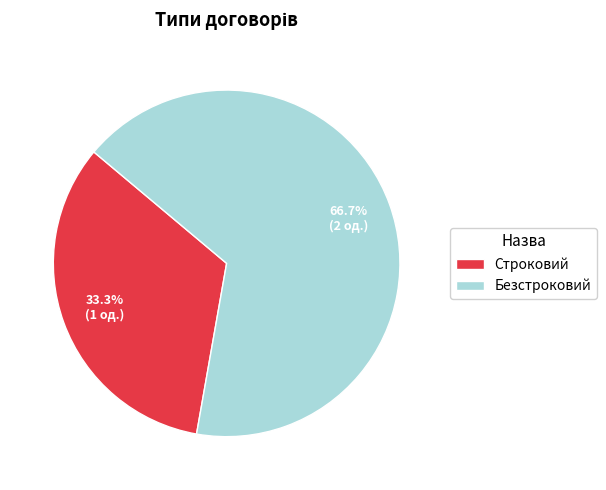

Does Безстроковий represent more than half of the total?

Yes